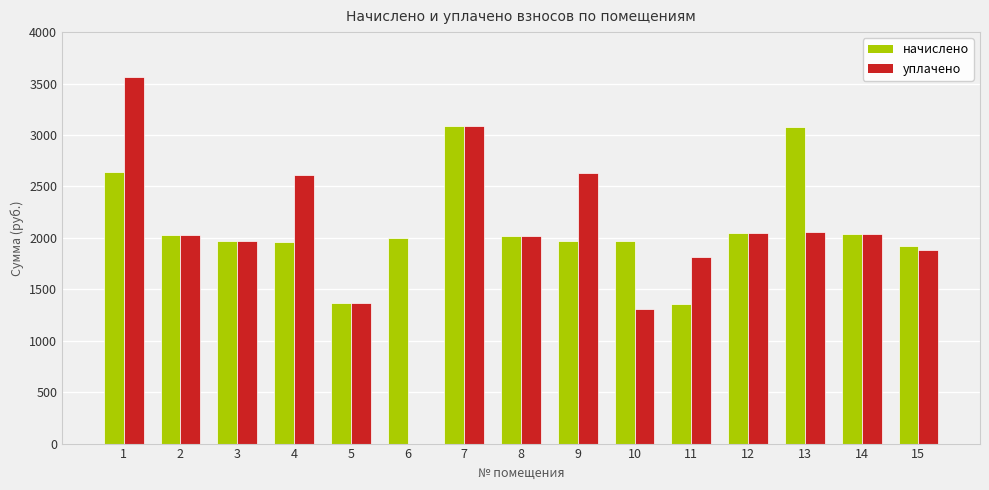

Is the value of уплачено at 11 greater than the value of начислено at 12?

No